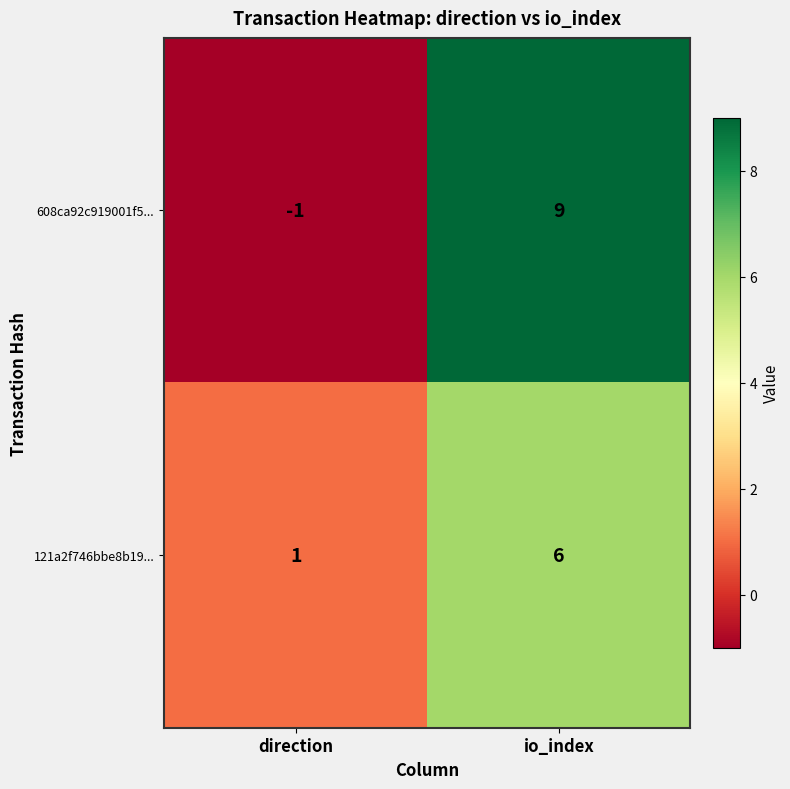

What is the difference between the maximum and minimum values in the 608ca92c919001f5... series?

10